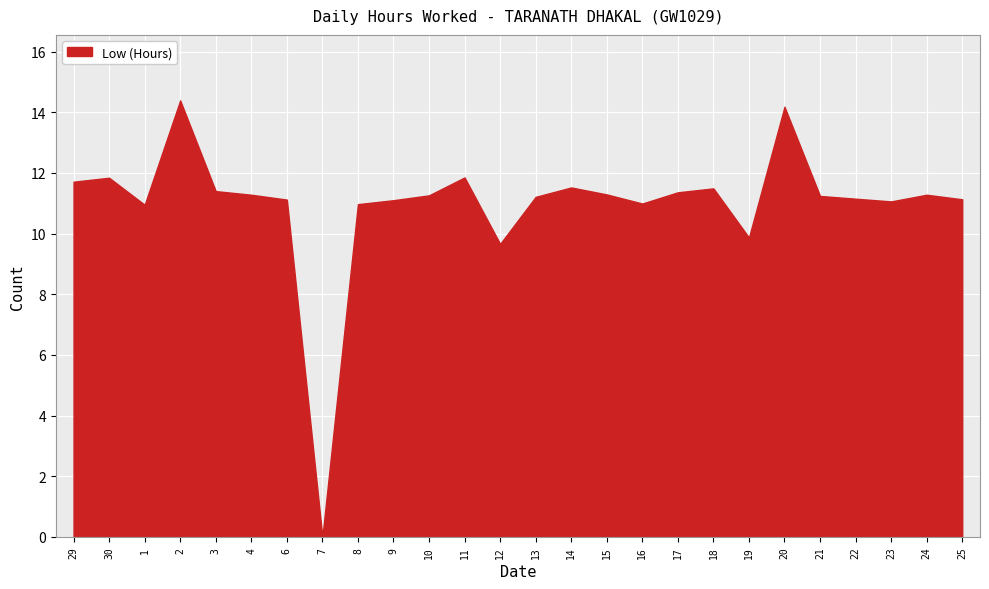

Reading left to right, list all the values displayed in this chart.

29=11.7	30=11.8	1=10.9	2=14.4	3=11.4	4=11.3	6=11.1	7=0.0	8=11.0	9=11.1	10=11.3	11=11.8	12=9.7	13=11.2	14=11.5	15=11.3	16=11.0	17=11.4	18=11.5	19=9.9	20=14.2	21=11.2	22=11.2	23=11.1	24=11.3	25=11.1